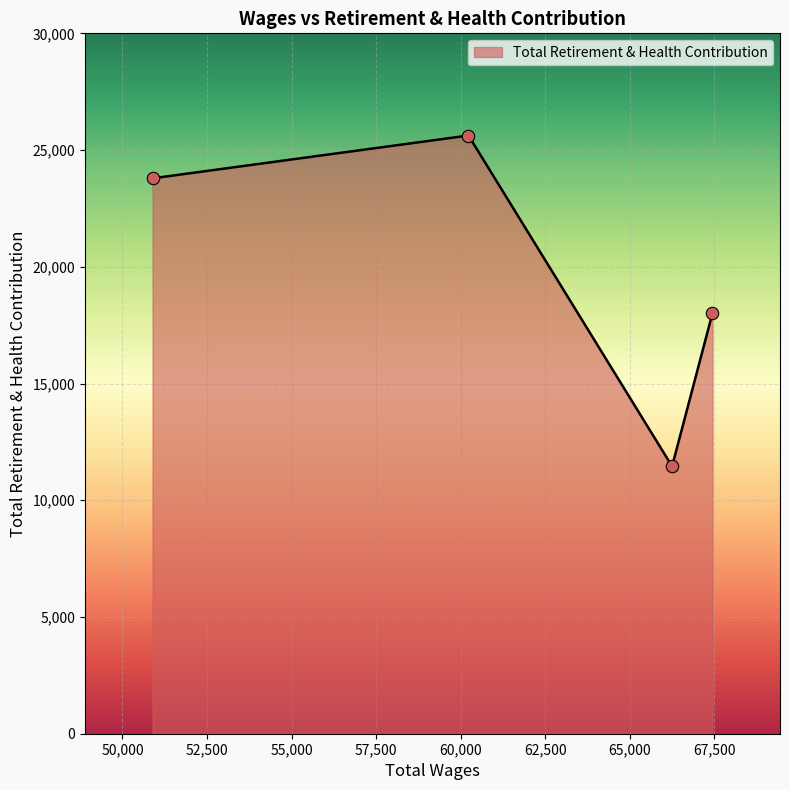

How many interior local valleys (lower than both neighbors) does the data have?

1